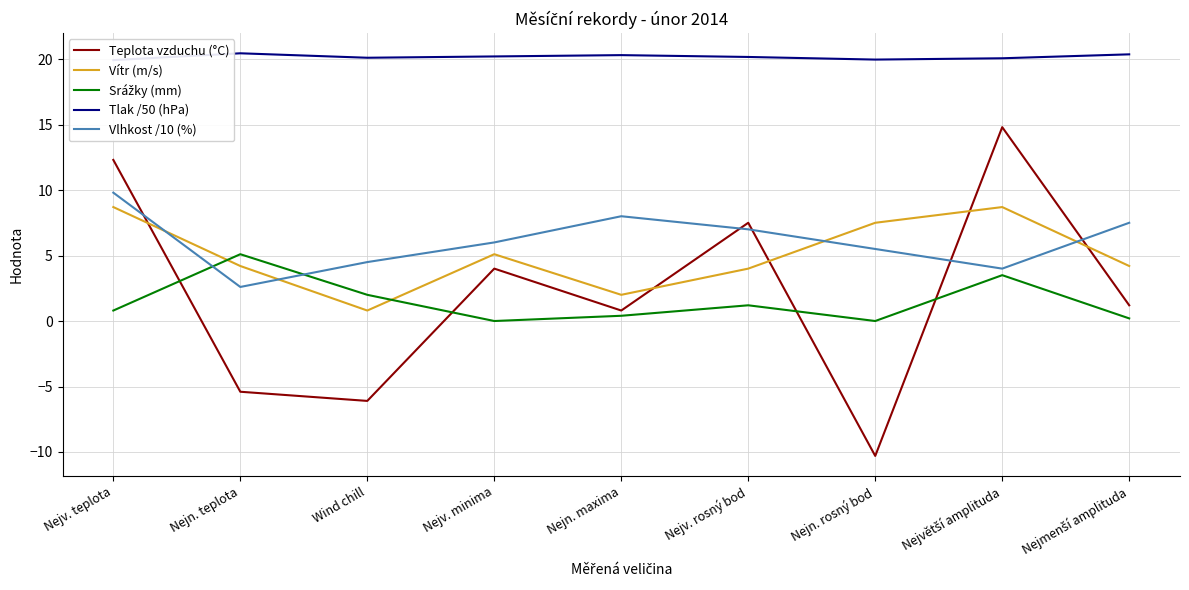

What position from the left is Nejv. rosný bod?

6